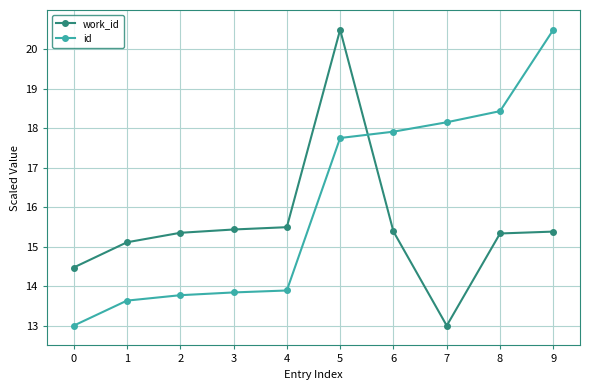

What is the maximum value shown in the chart?

20.5